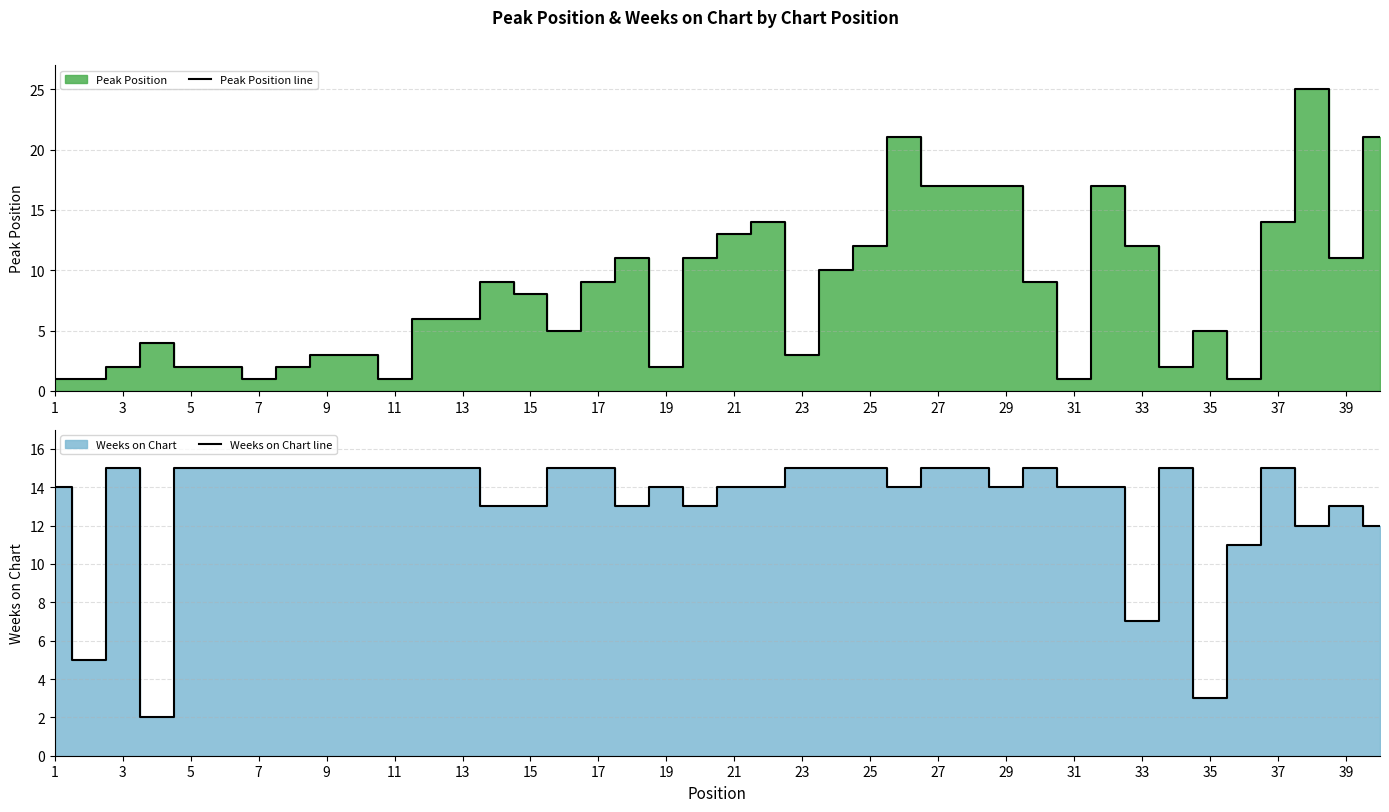

What is the sum of all Peak Position line values?

331